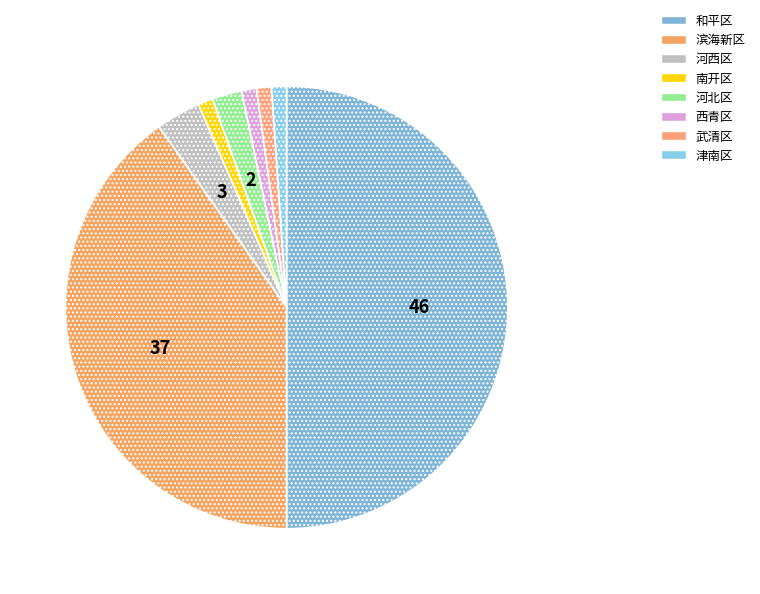

Which category has the biggest portion of the pie?

和平区